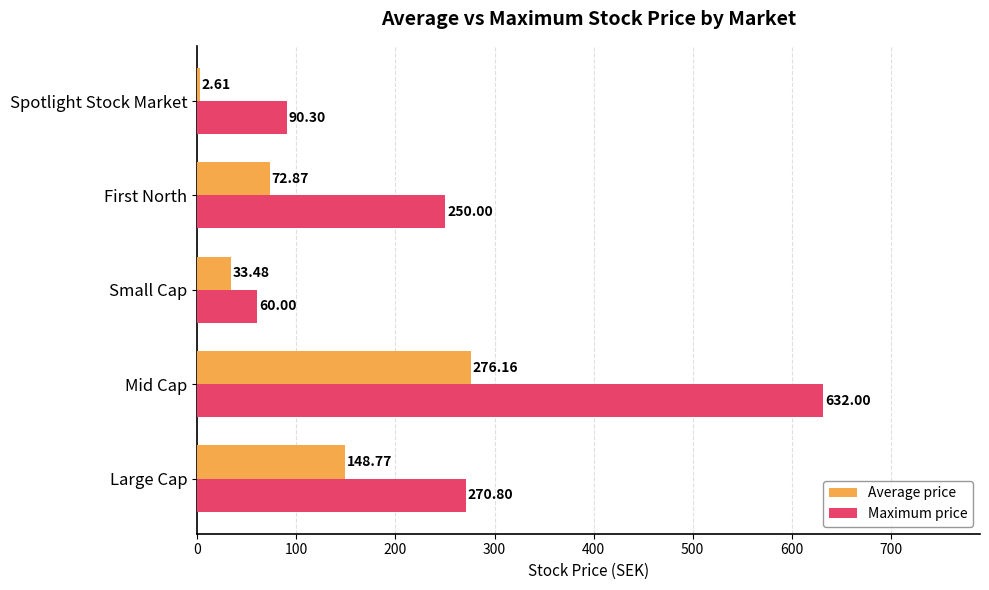

What is the lowest value of the Maximum price series?

60.0